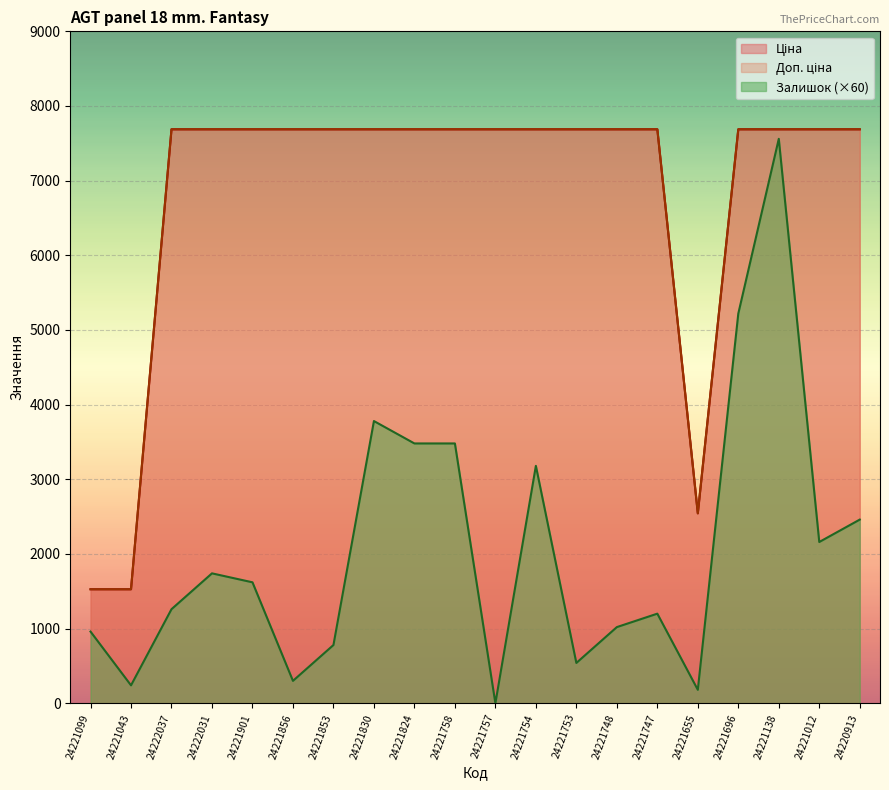

Rank the series by their maximum value, from highest to lowest.

Ціна, Доп. ціна, Залишок